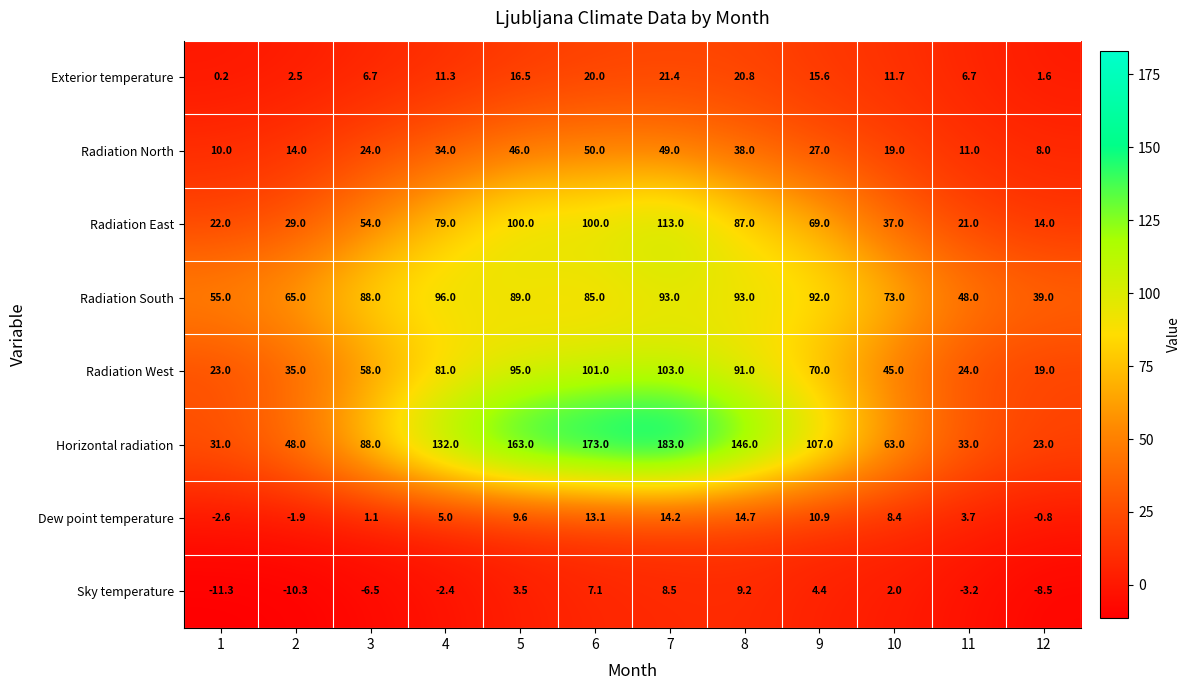

Which series has the largest total across all categories?

Horizontal radiation